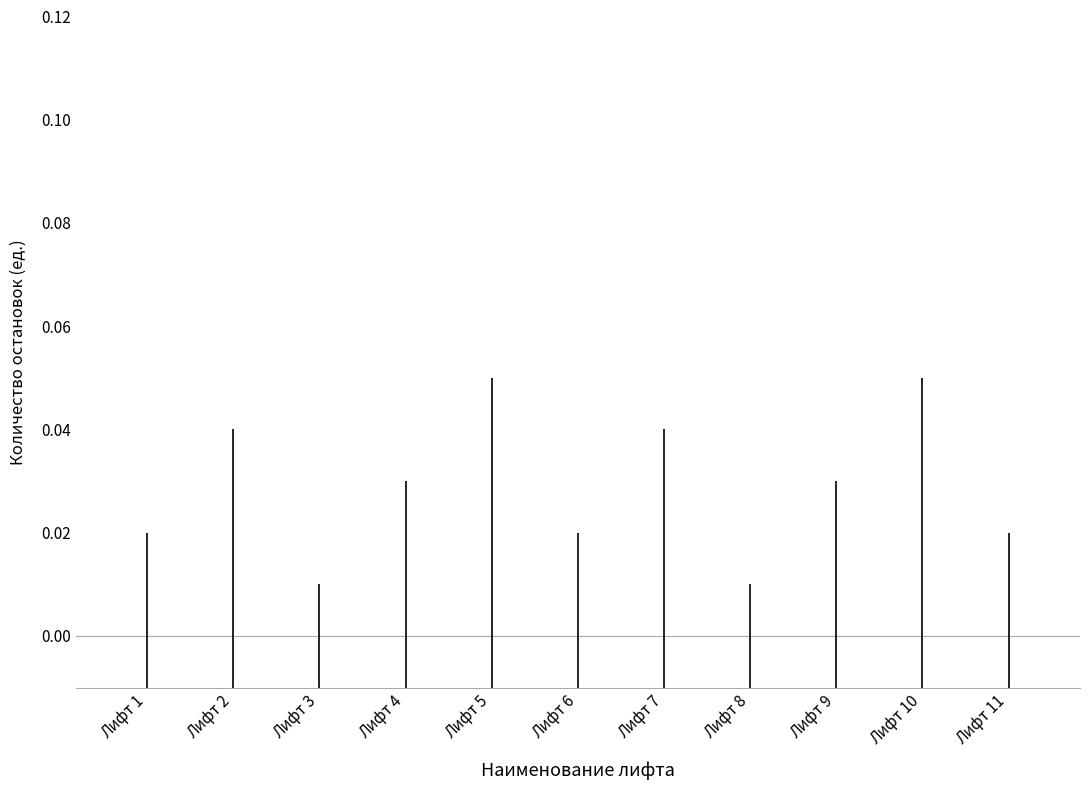

How many categories are shown in the chart?

11